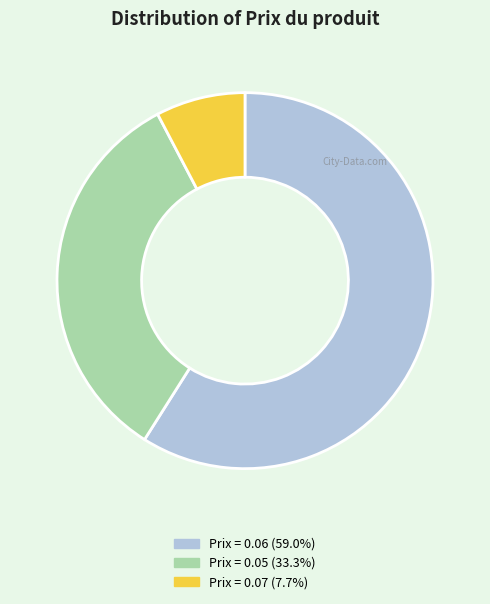

Does any single category account for the majority?

Yes